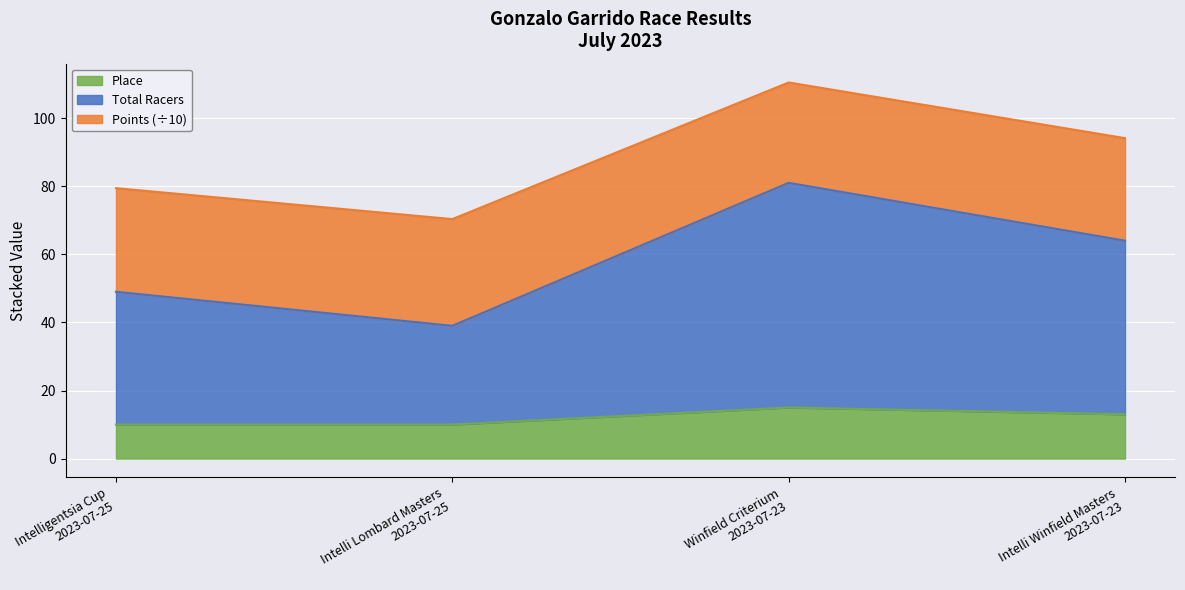

Is it true that Place equals 13 at Intelli Winfield Masters
2023-07-23?

True